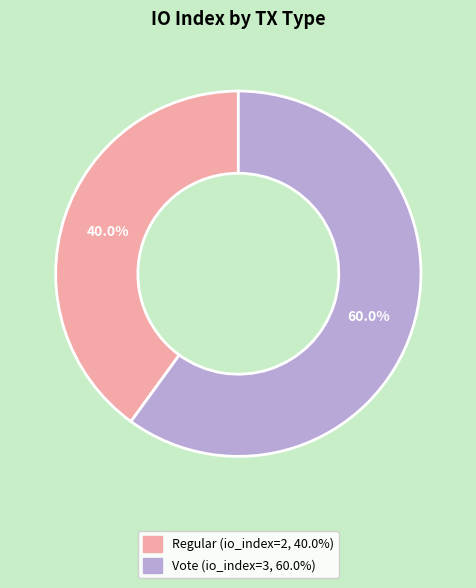

Is there a majority slice in this chart?

Yes